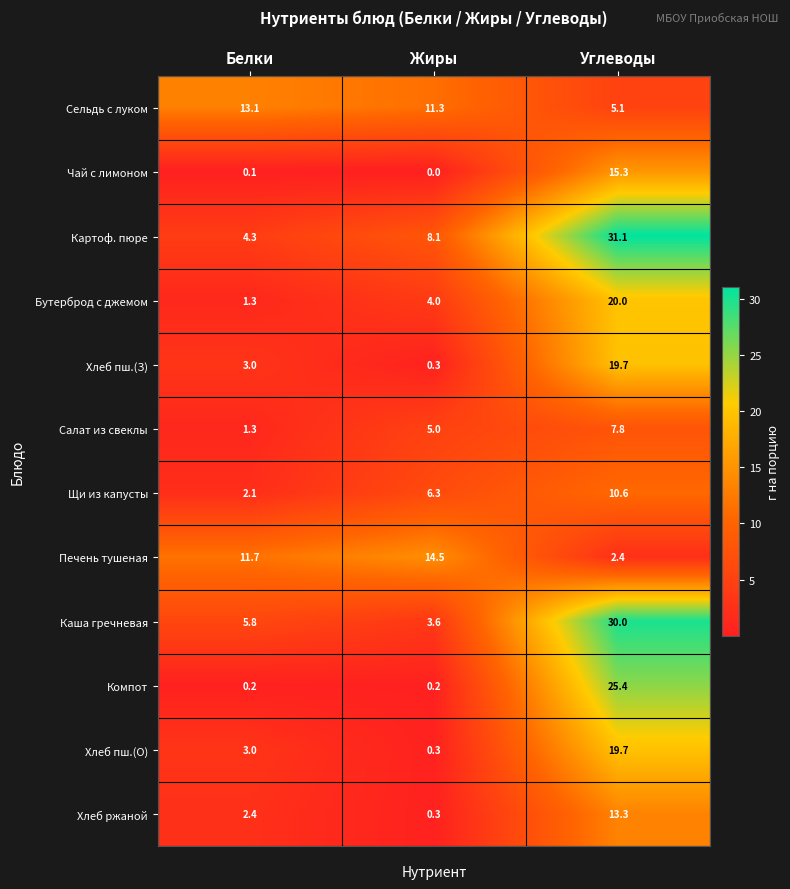

What is the greatest value displayed?

31.1